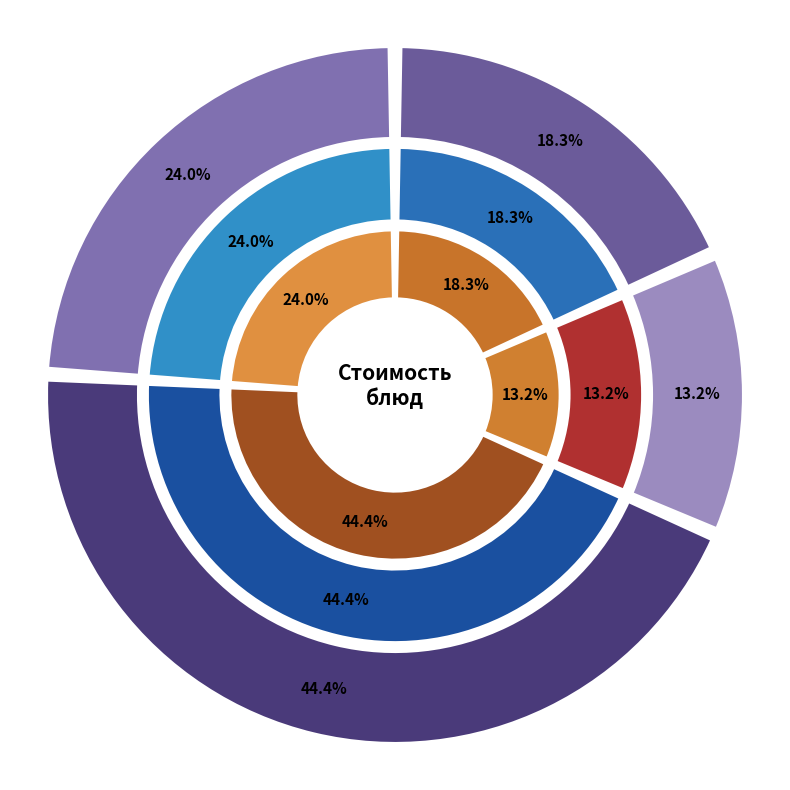

Is there any slice that represents more than half of the pie?

No